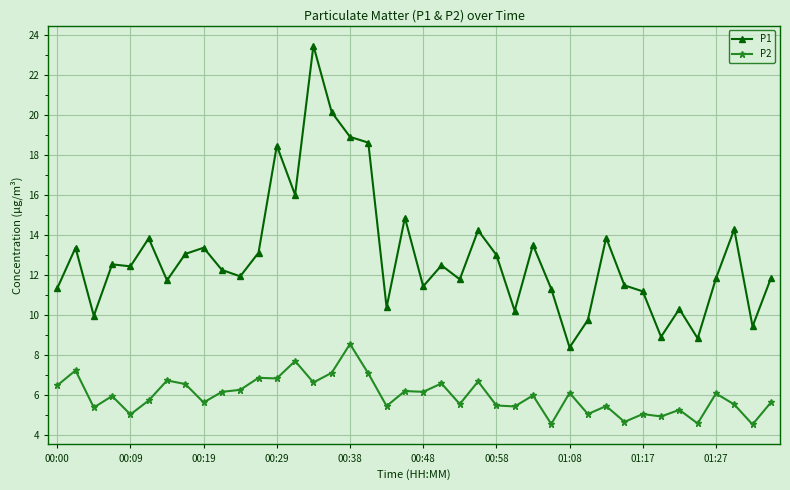

What is the lowest value of the P1 series?

8.4